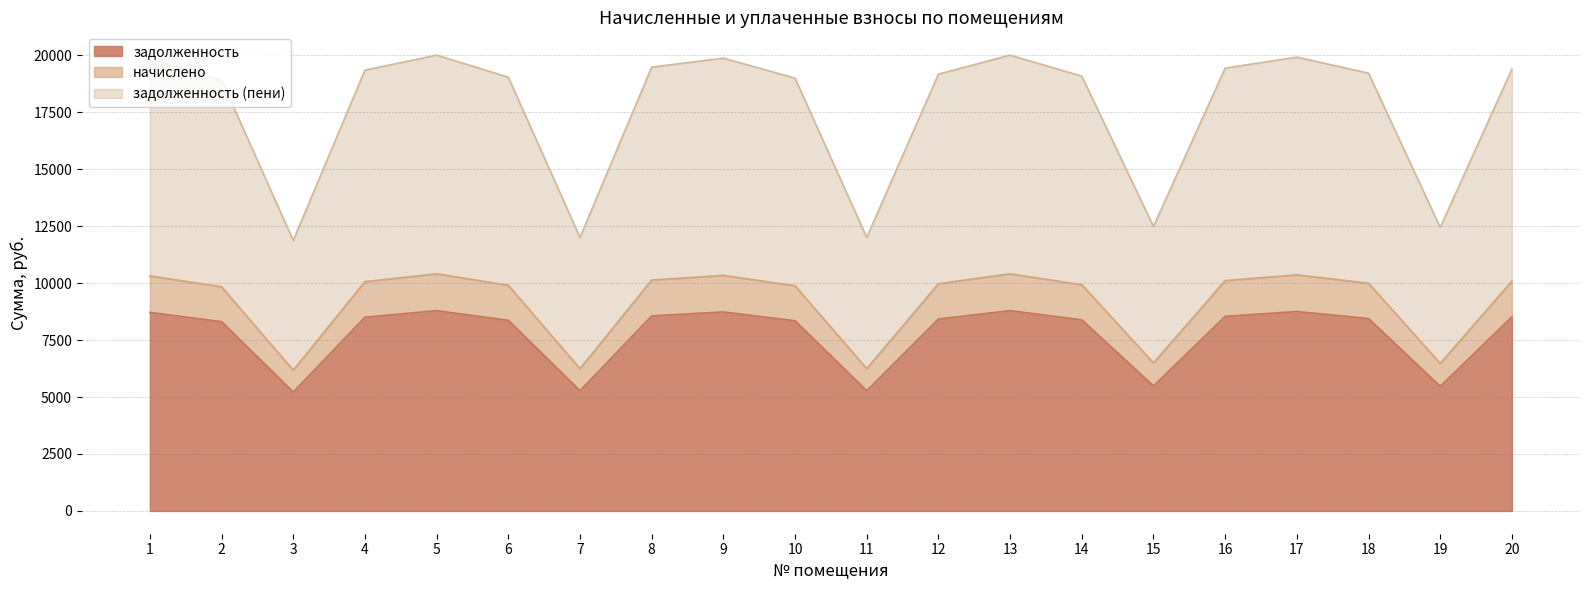

At which category does the chart reach its minimum across all series?

3